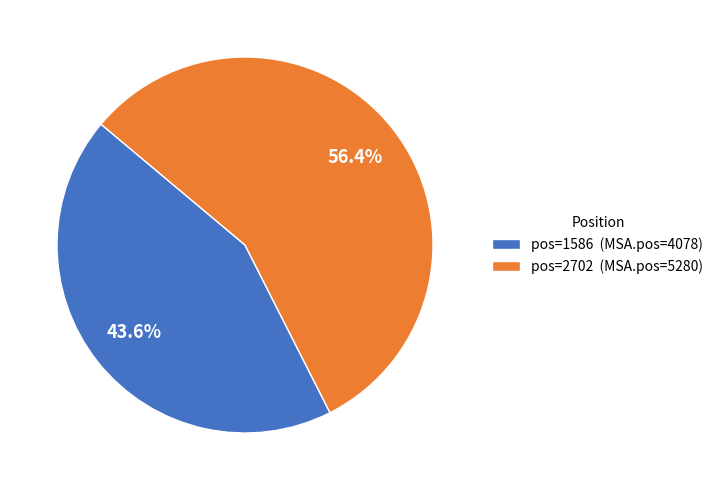

What percentage is NOT represented by pos=2702 (MSA.pos=5280)?

43.6%